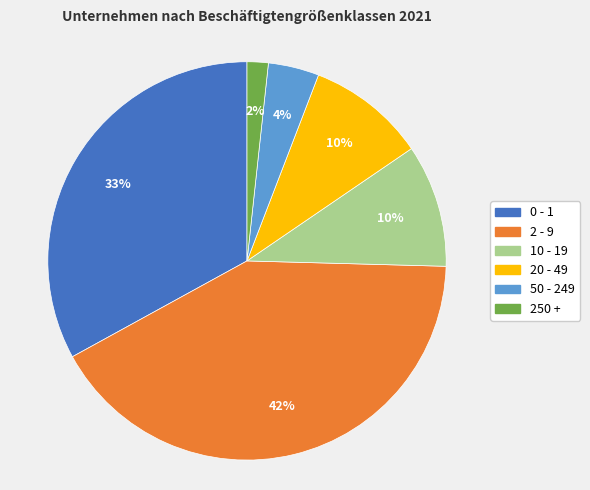

Combined, do 50 - 249 and 20 - 49 account for over 50%?

No